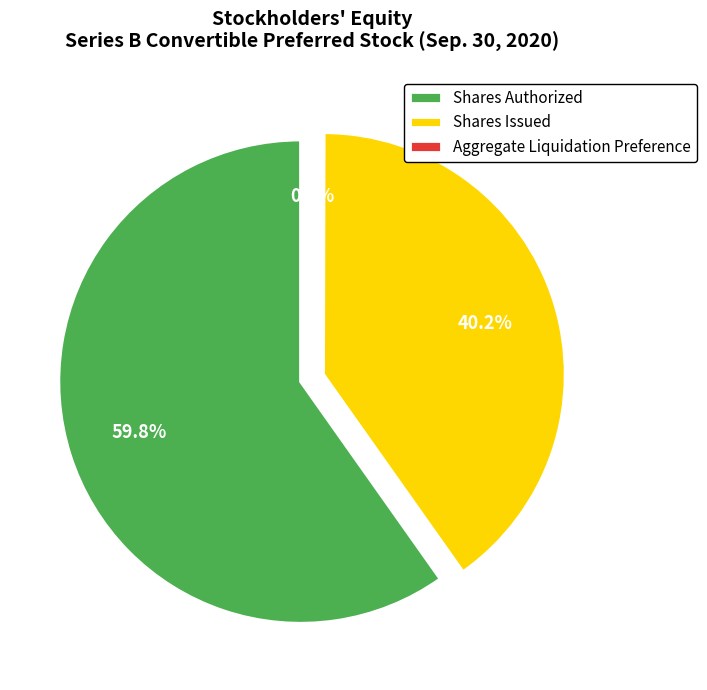

Count the number of slices in the pie.

3